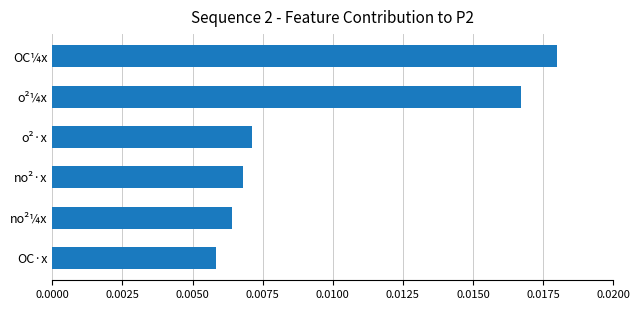

Which has a higher value, no²¼x or o²¼x?

o²¼x